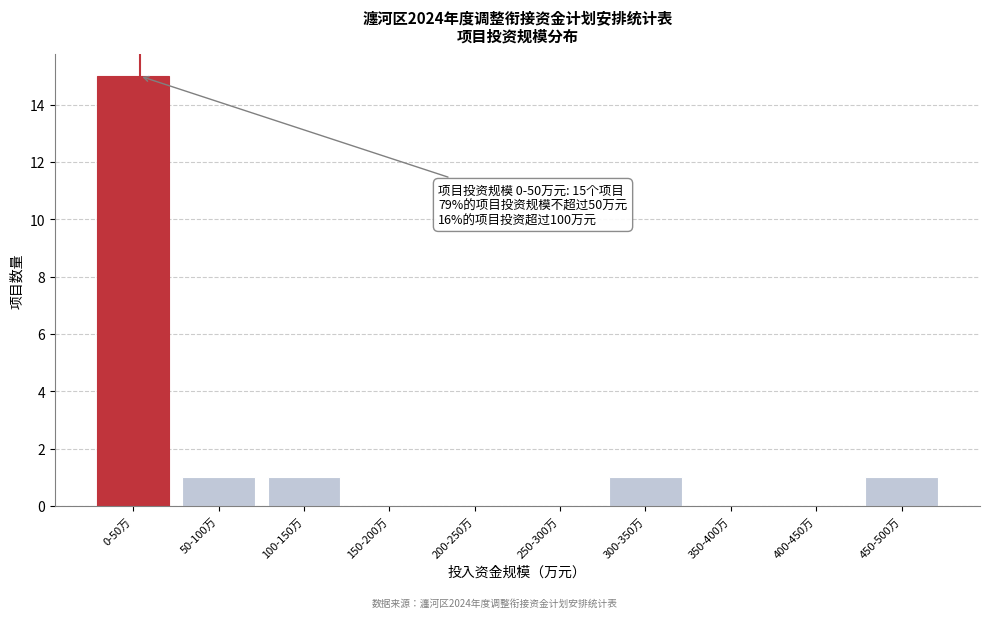

Reading left to right, extract all data points from this chart.

0-50万=15	50-100万=1	100-150万=1	150-200万=0	200-250万=0	250-300万=0	300-350万=1	350-400万=0	400-450万=0	450-500万=1